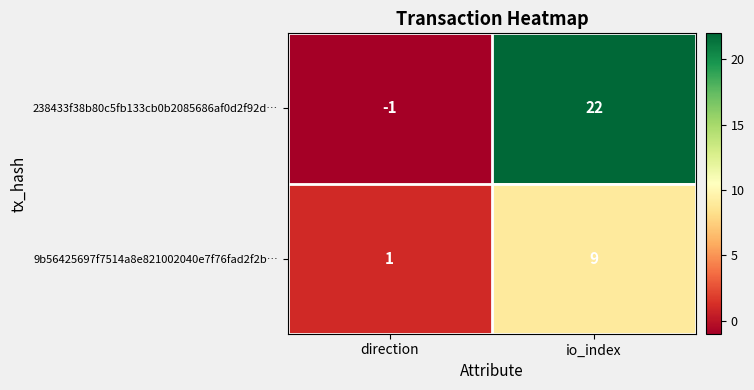

List the series in order of their peak value, highest first.

238433f38b80c5fb133cb0b2085686af0d2f92d…, 9b56425697f7514a8e821002040e7f76fad2f2b…